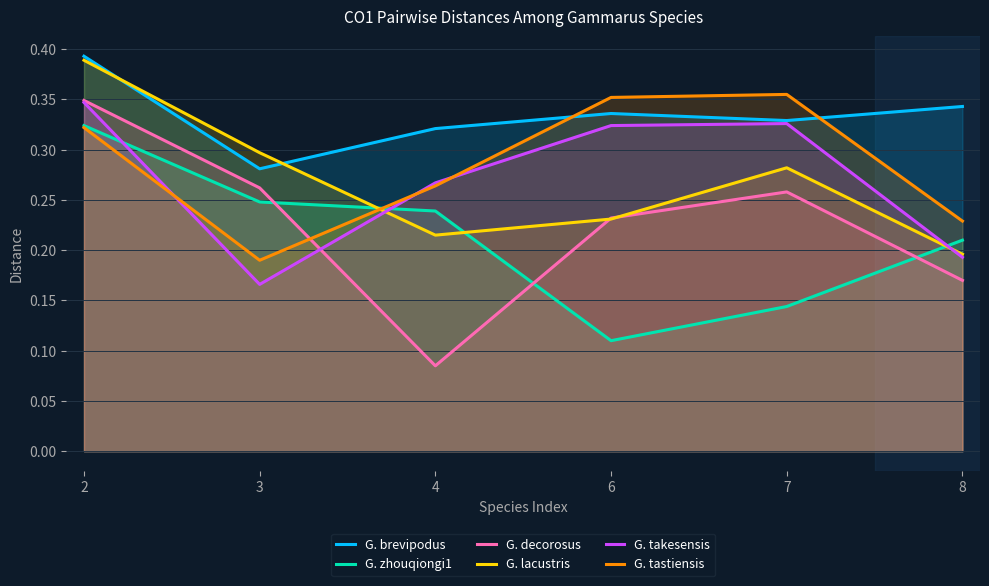

What is the value of the G. lacustris point at the 5th from the left?

0.3